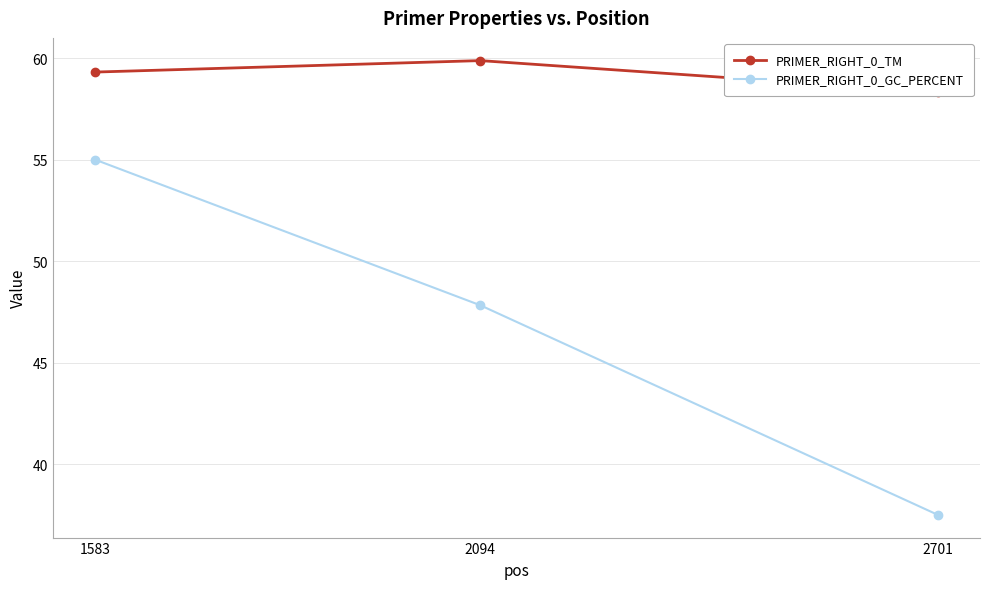

Between 2094 and 2701, which series saw the biggest shift?

PRIMER_RIGHT_0_GC_PERCENT